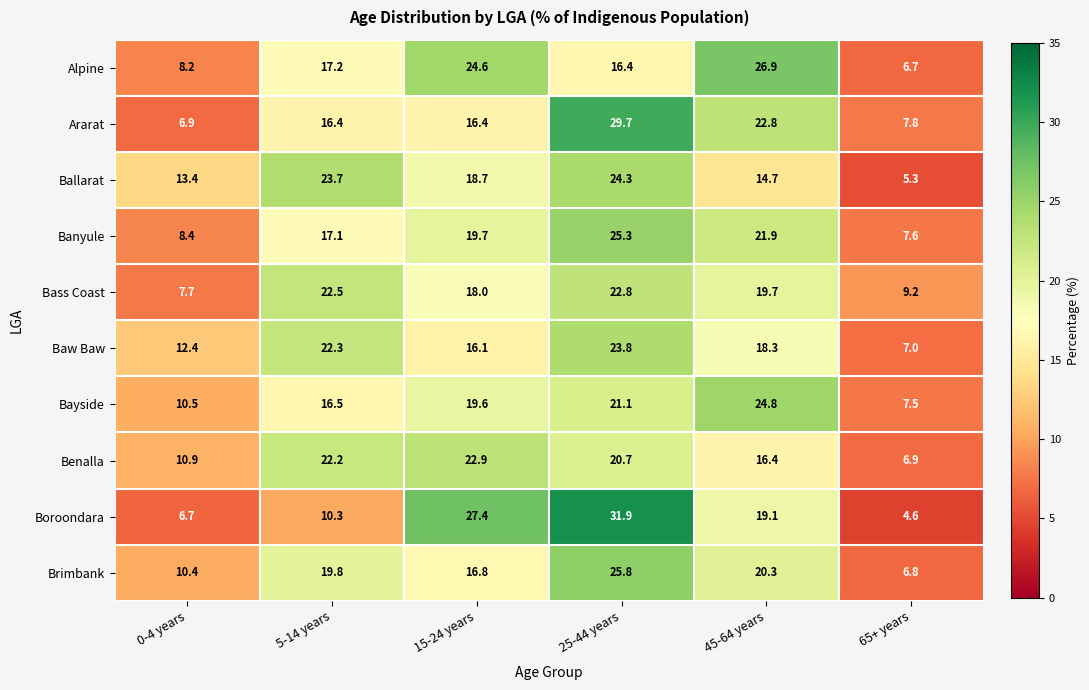

Rank the series by their maximum value, from lowest to highest.

Bass Coast, Benalla, Baw Baw, Ballarat, Bayside, Banyule, Brimbank, Alpine, Ararat, Boroondara